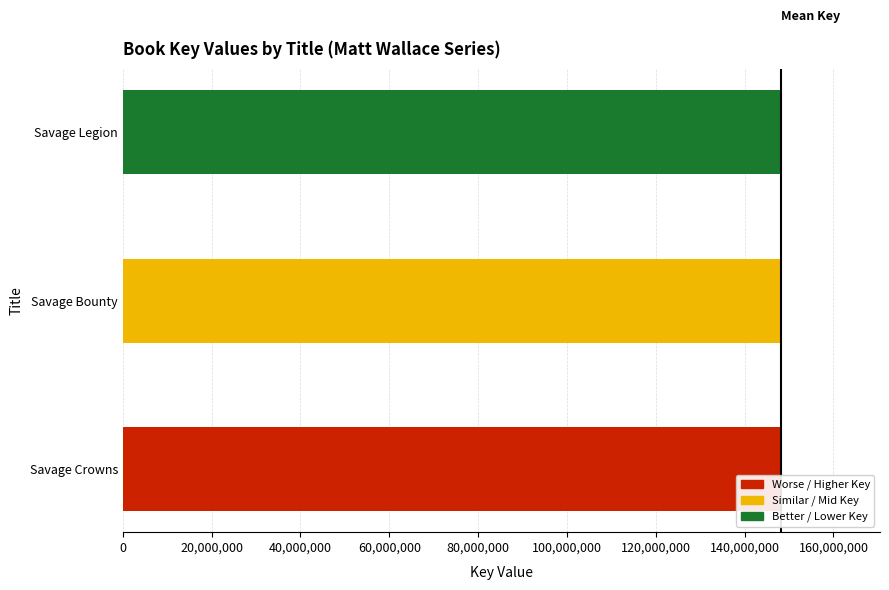

How many values are between 148232323 and 148234272?

3